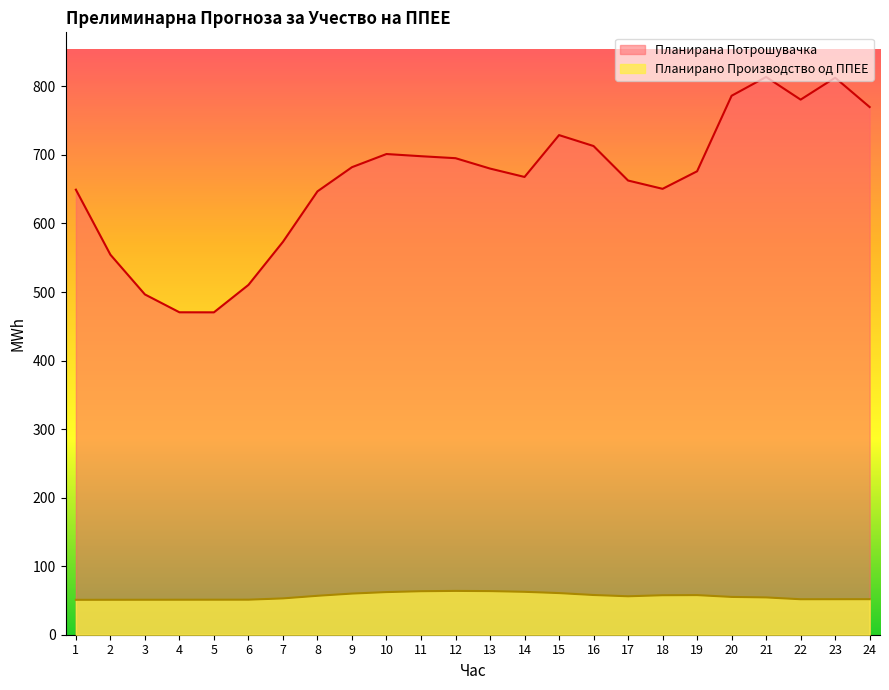

How many lines are shown in the chart?

2